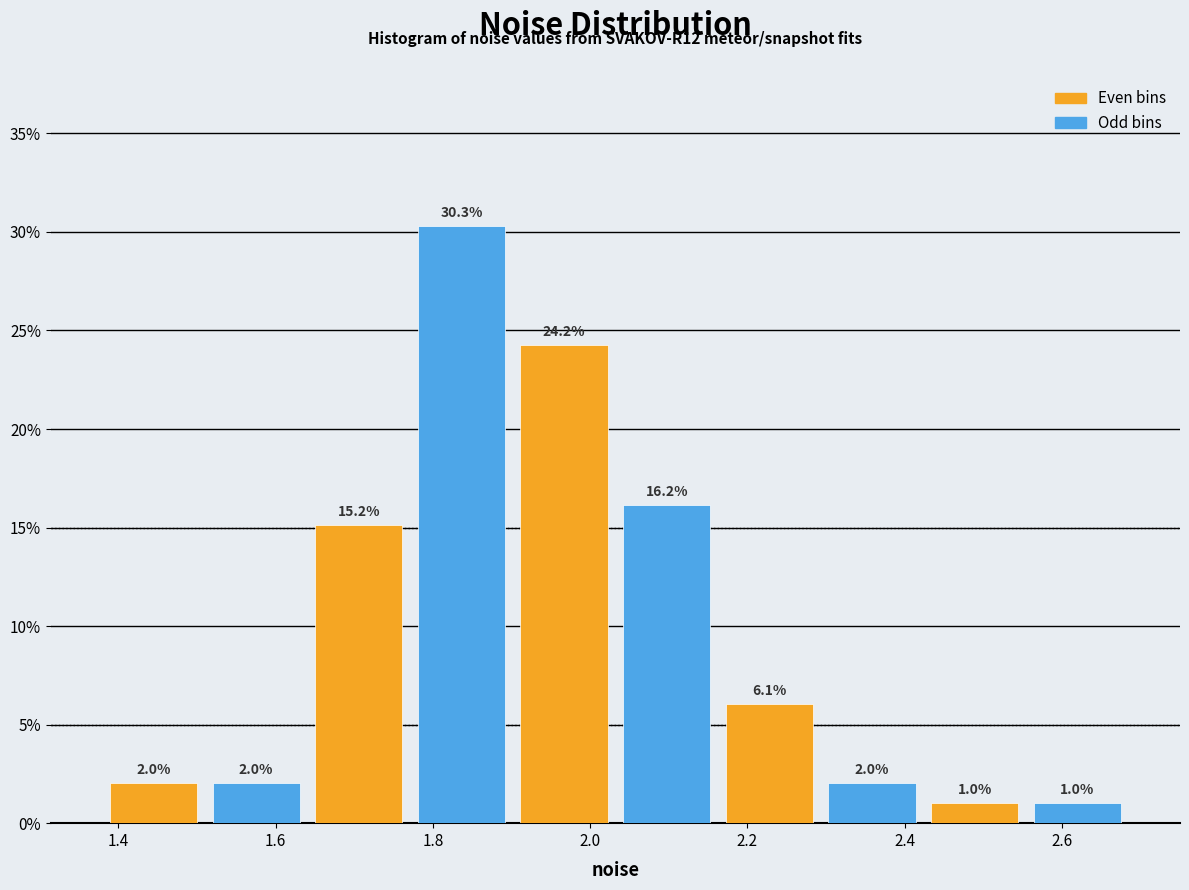

Over which range of the x-axis is the bar tallest?

1.78 to 1.90